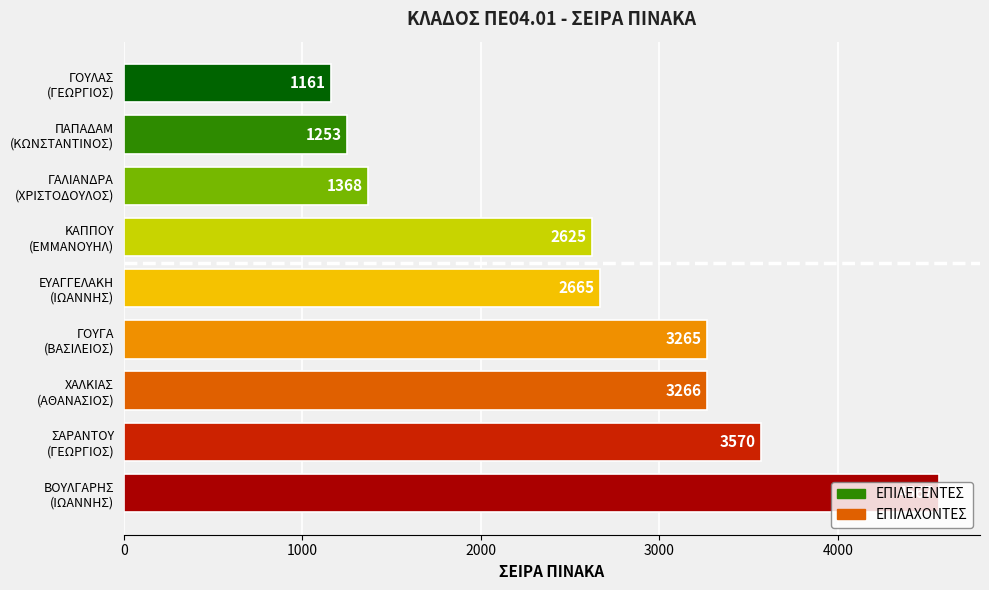

How many series are shown in this chart?

1